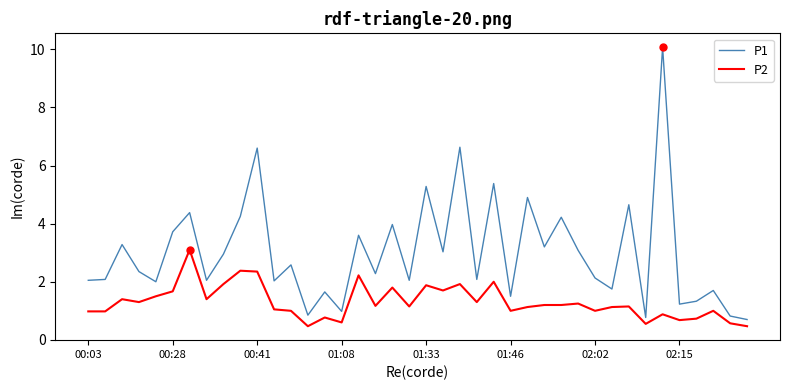

True or false: P2 and P1 intersect in this chart.

False